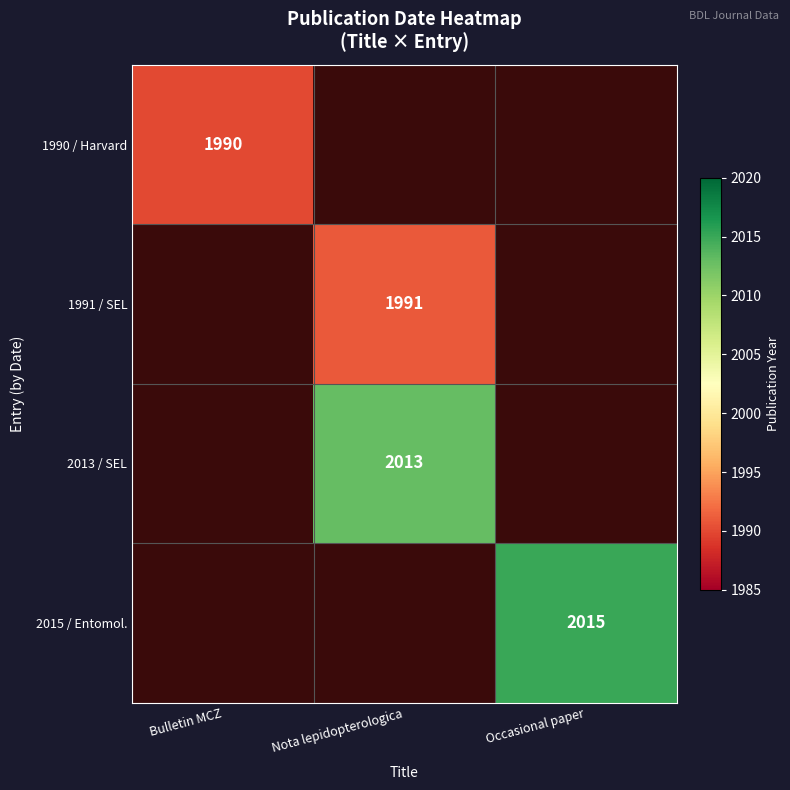

What is the greatest value displayed?

2015.0